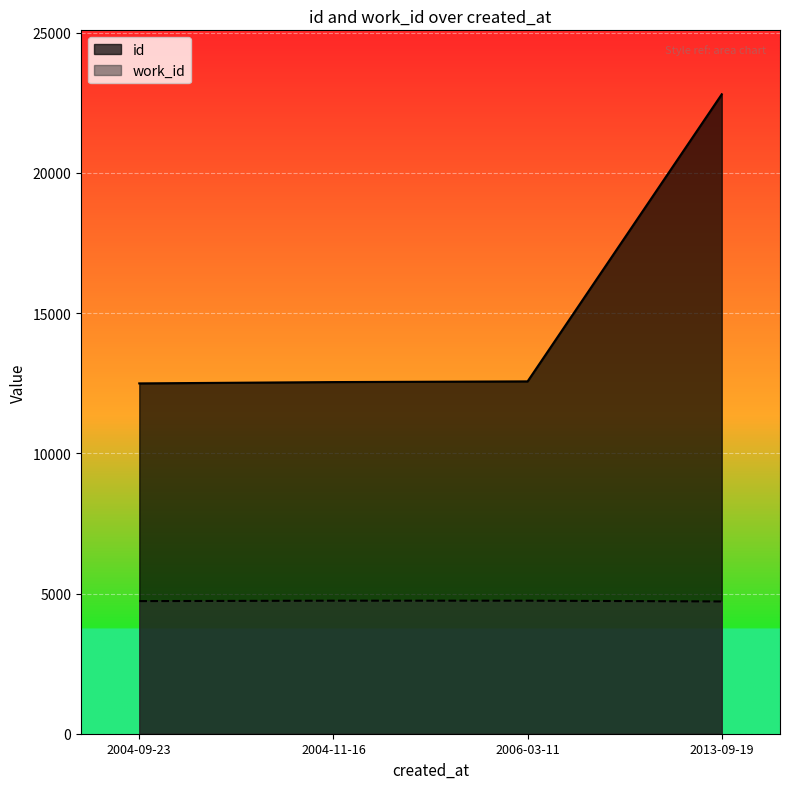

Is it true that work_id equals 4745 at 2004-11-16?

True